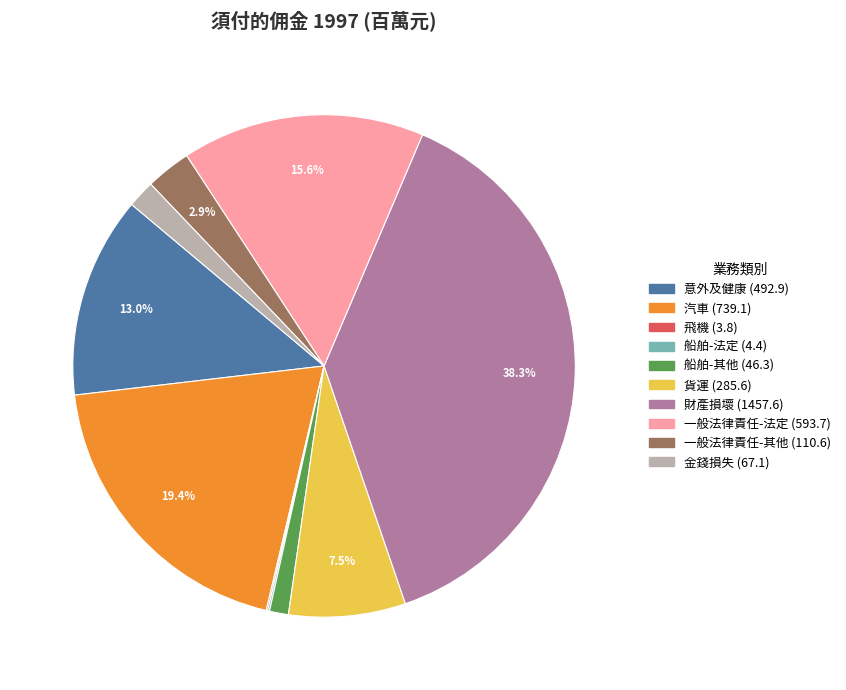

Does 一般法律責任-法定 represent more than half of the total?

No